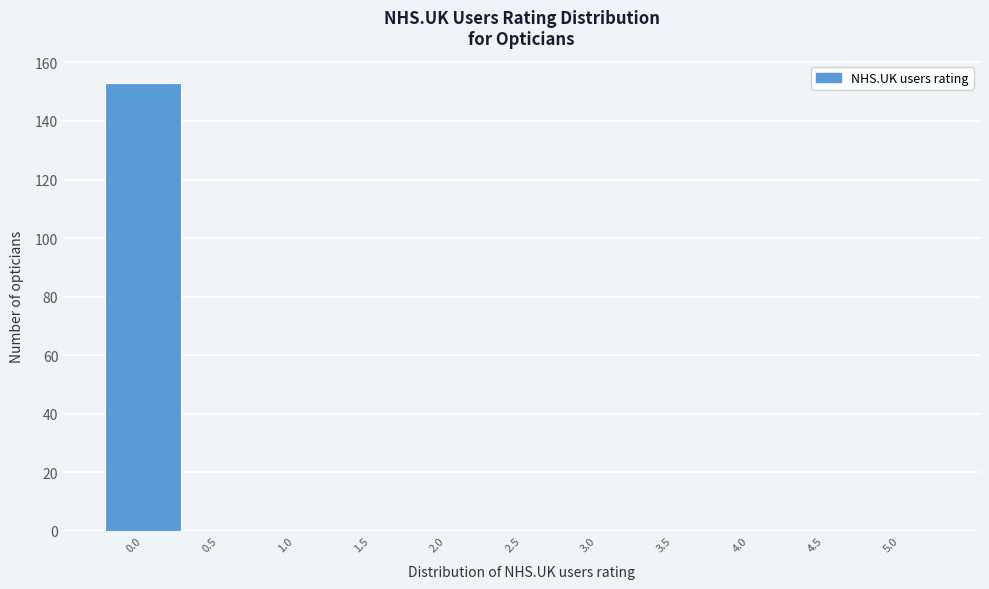

Reading left to right, transcribe this chart: for each bar, give the range it covers on the x-axis and its height. The values are not printed on the chart, so give them approximately, as read against the axis.

-0.25 to 0.25: 154
0.25 to 0.75: 0
0.75 to 1.25: 0
1.25 to 1.75: 0
1.75 to 2.25: 0
2.25 to 2.75: 0
2.75 to 3.25: 0
3.25 to 3.75: 0
3.75 to 4.25: 0
4.25 to 4.75: 0
4.75 to 5.25: 0